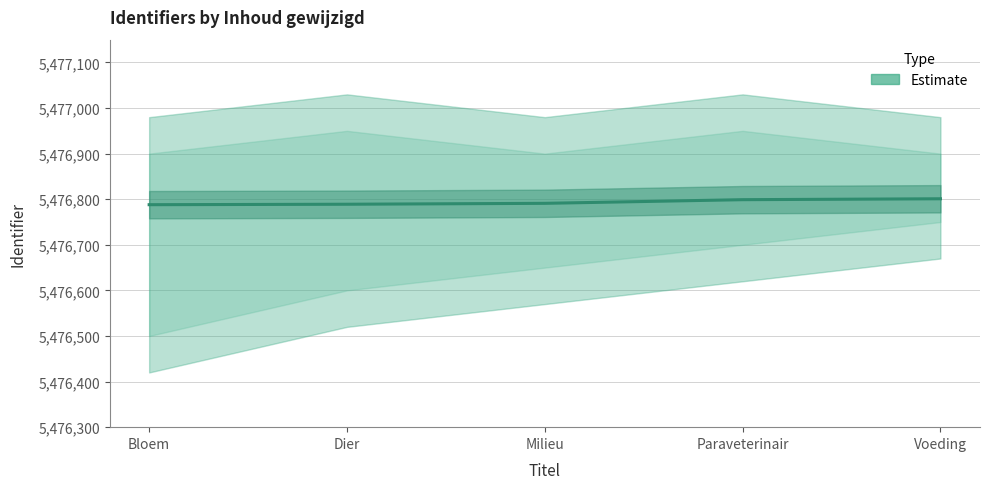

Count the number of values greater than 5476791.

2